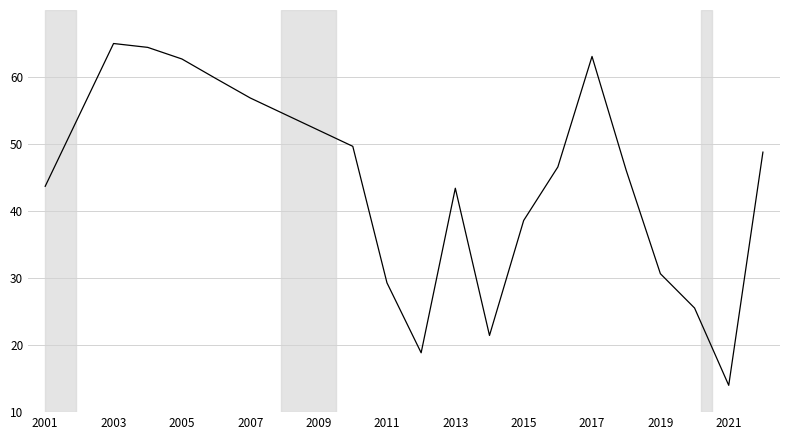

What is the difference between the maximum and minimum values?

51.0